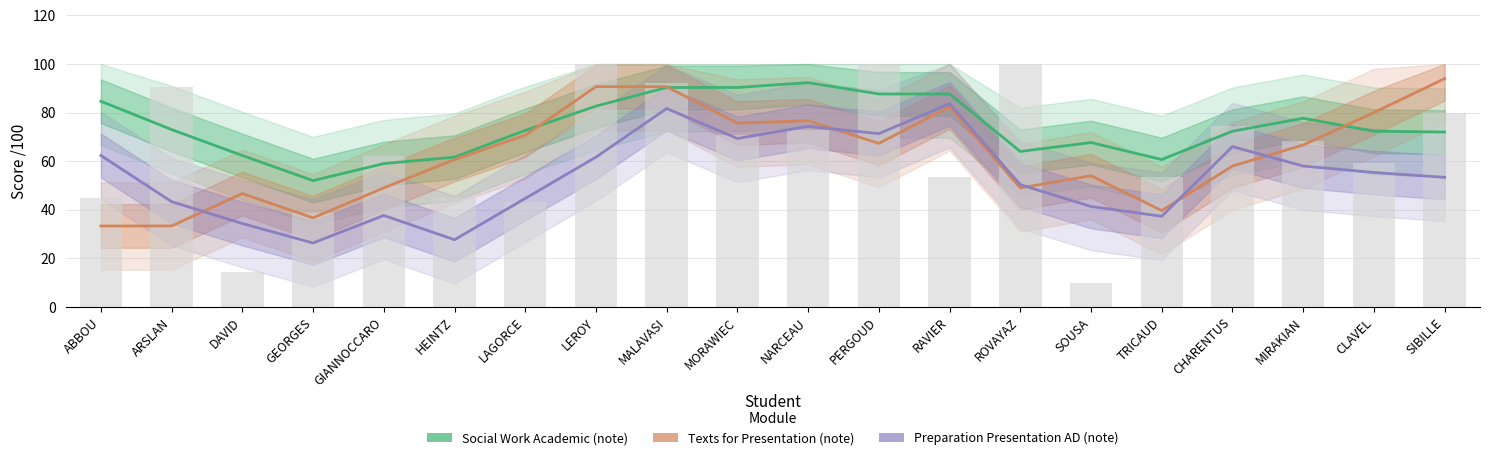

The value of Preparation Presentation AD (note) at ABBOU is 38.2. True or false?

False